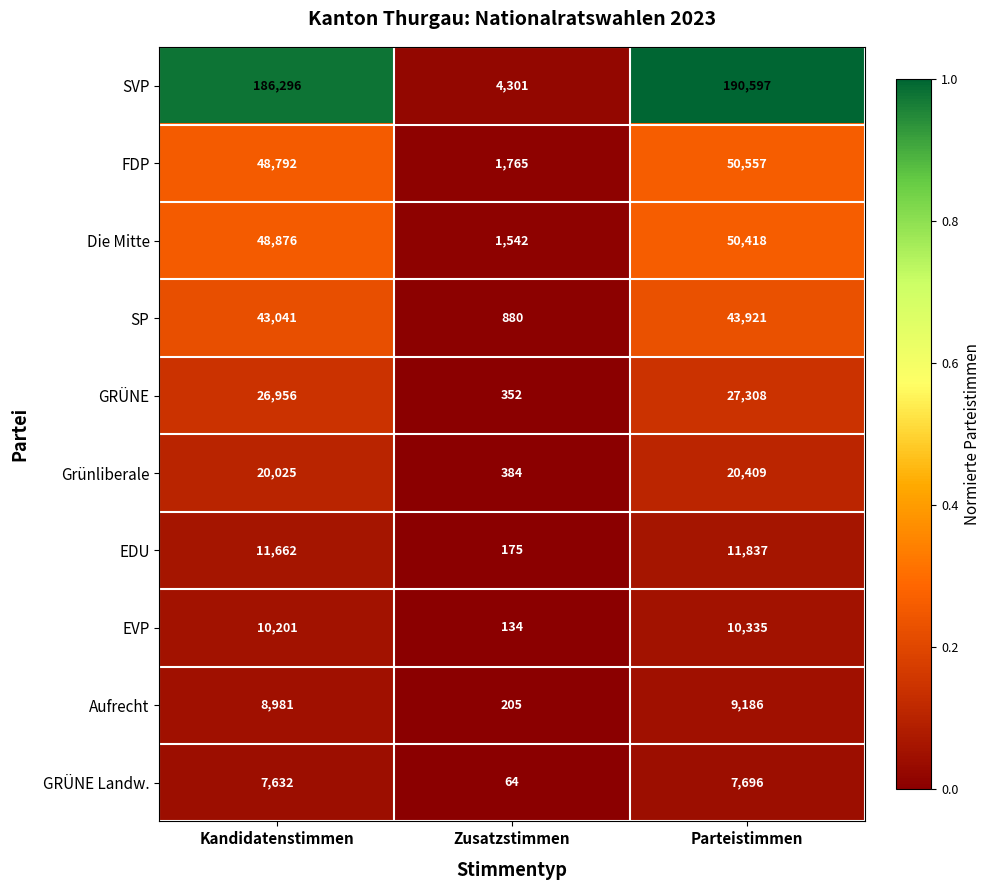

What is the greatest value displayed?

190597